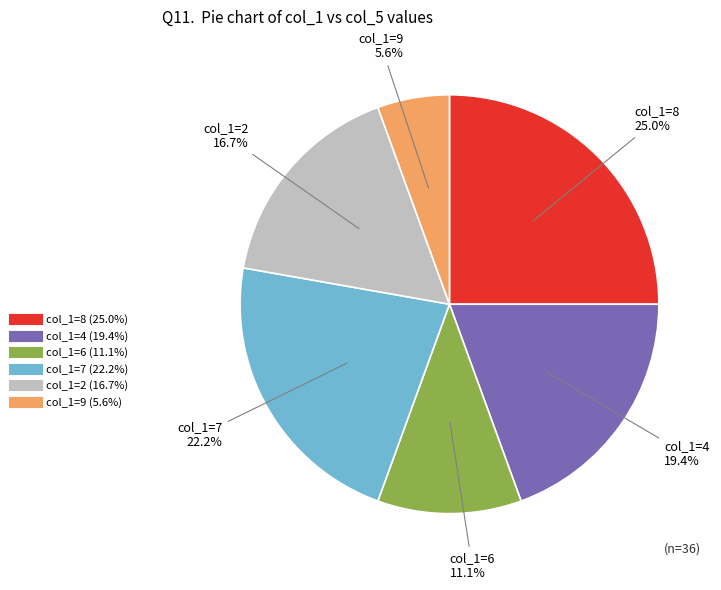

Is there any slice that represents more than half of the pie?

No